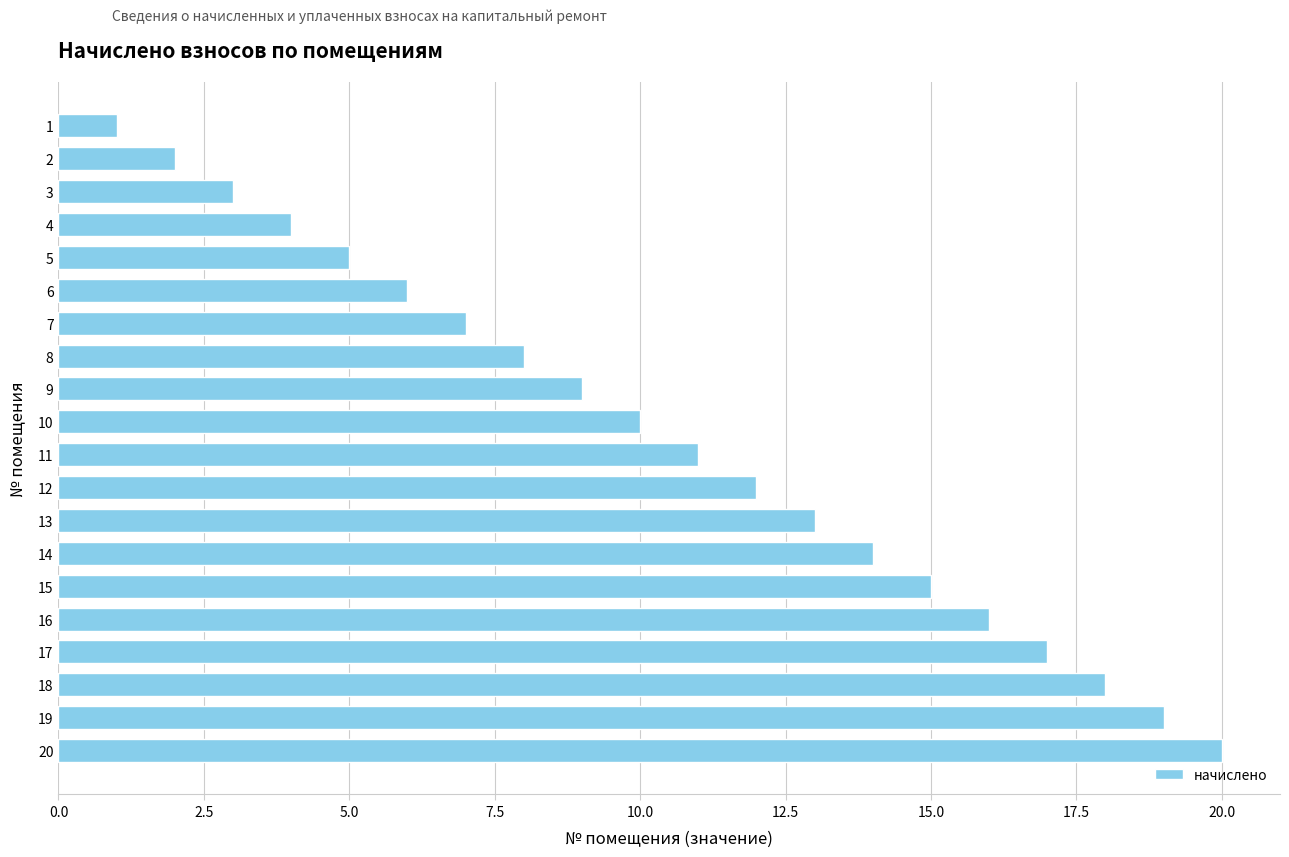

The value at 16 is 2. True or false?

False